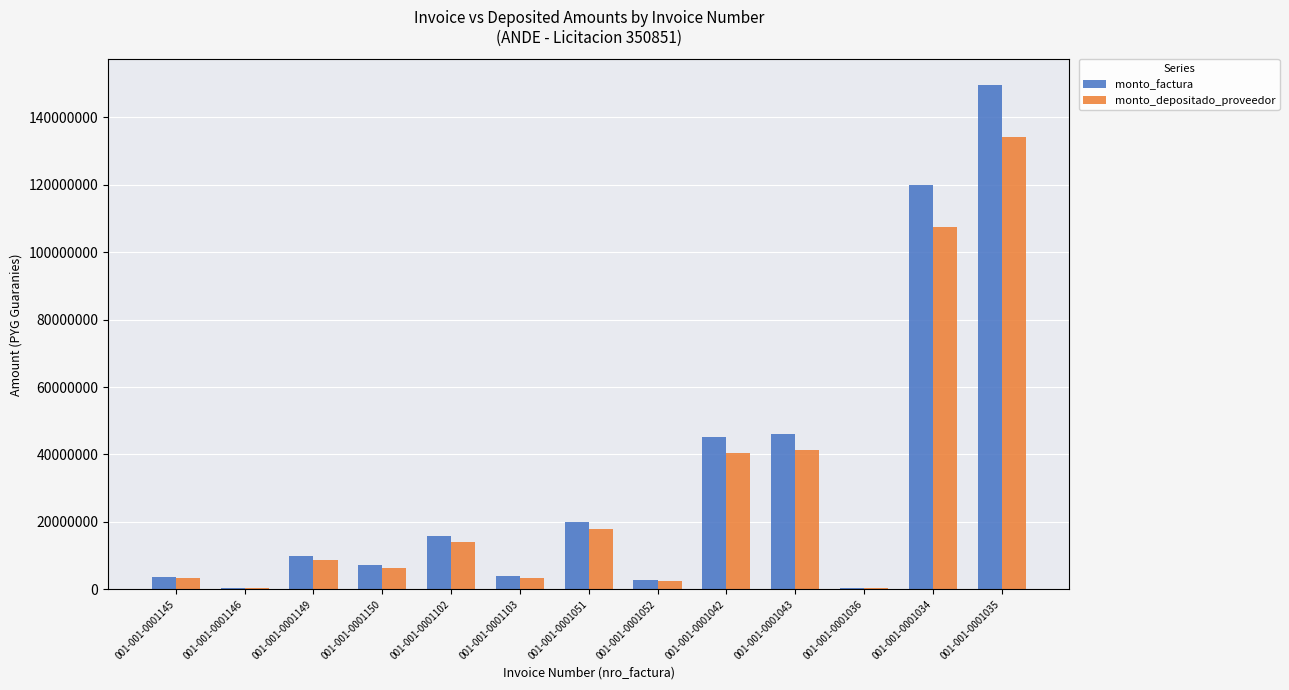

At which label is monto_depositado_proveedor closest to 67250825?

001-001-0001043